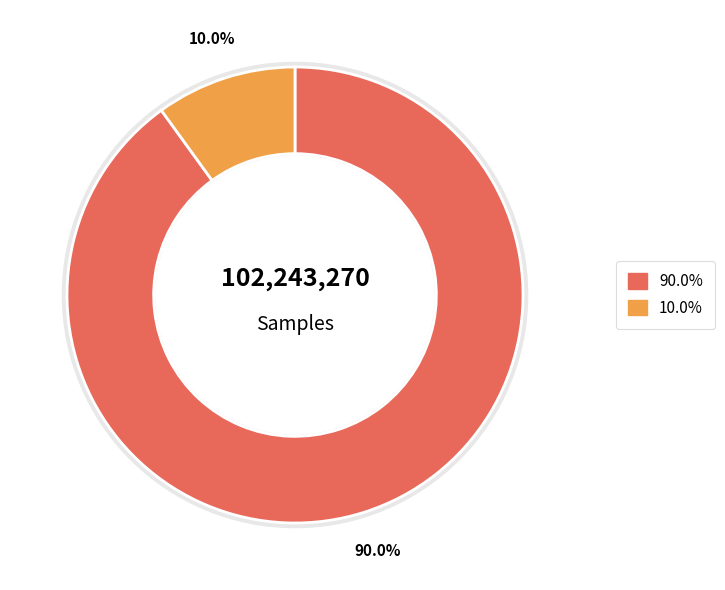

Does 27 account for over 50% of the chart?

No